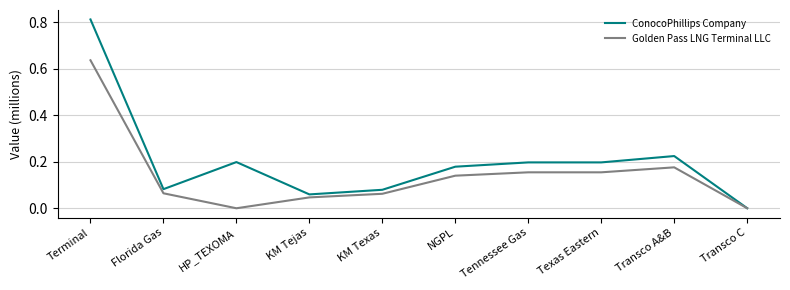

Is it true that Golden Pass LNG Terminal LLC equals 0.2 at Tennessee Gas?

True